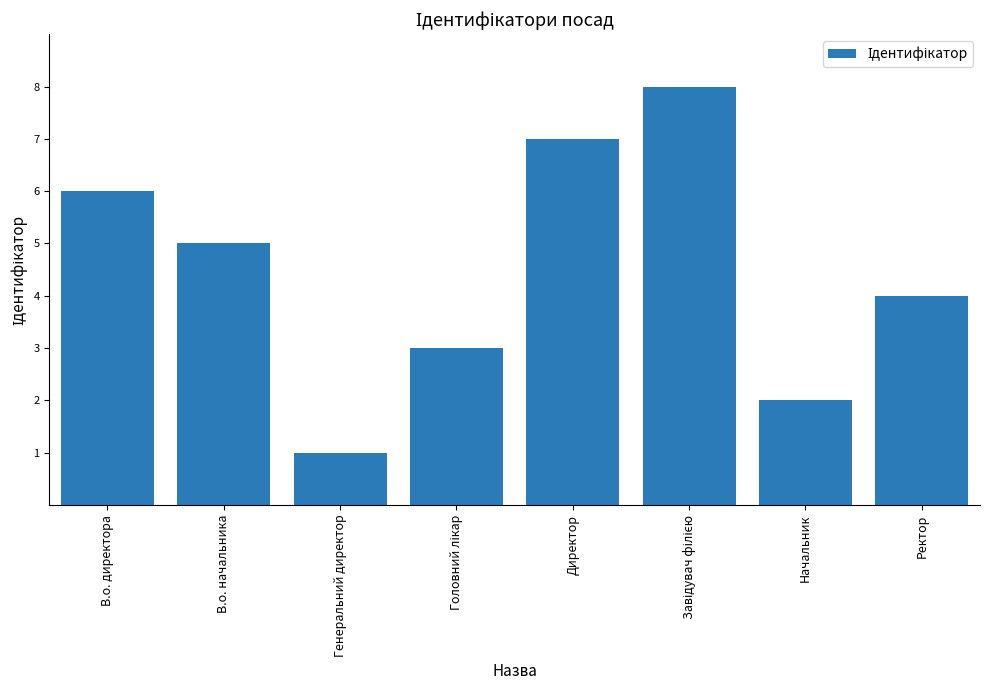

What is the label of the 7th bar from the left?

Начальник